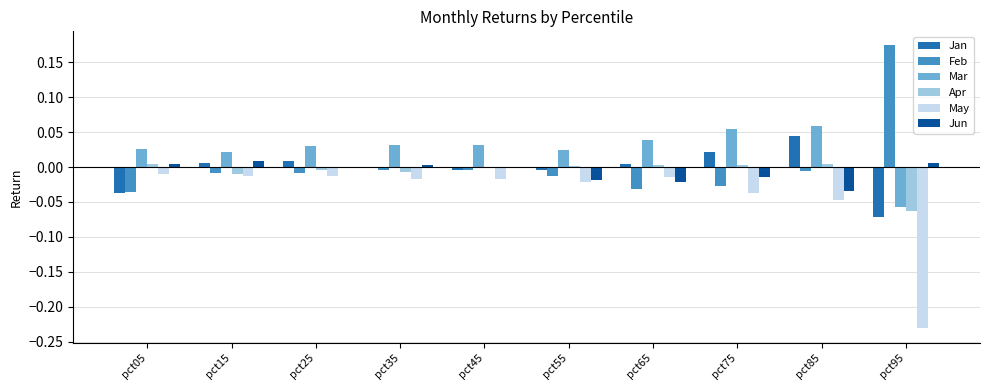

Is the value of Apr at pct55 greater than the value of May at pct55?

Yes